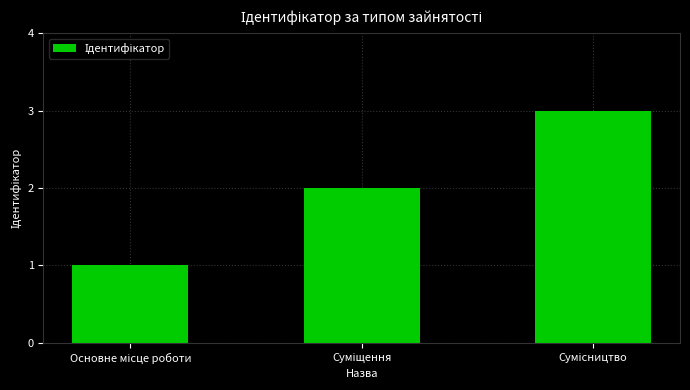

What is the sum of all values?

6